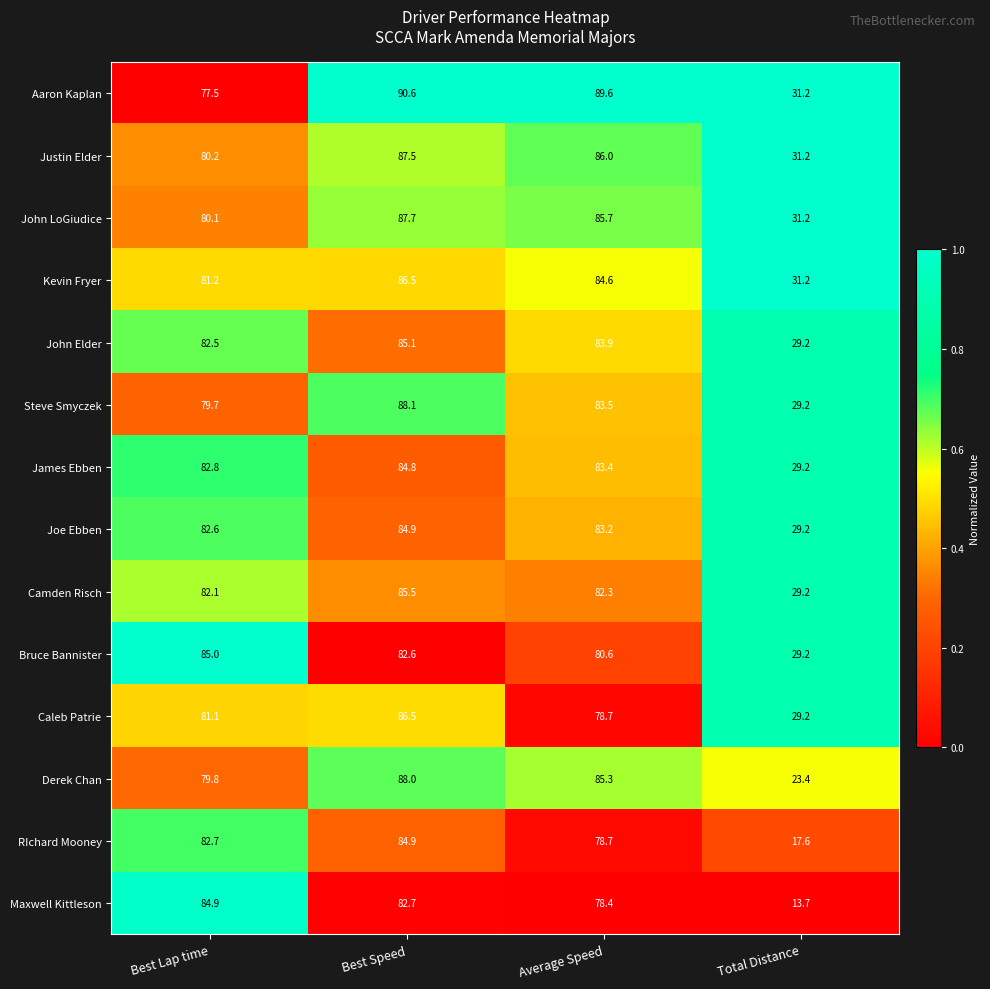

At Best Lap time, list the series in order from largest to smallest.

Bruce Bannister, Maxwell Kittleson, James Ebben, RIchard Mooney, Joe Ebben, John Elder, Camden Risch, Kevin Fryer, Caleb Patrie, Justin Elder, John LoGiudice, Derek Chan, Steve Smyczek, Aaron Kaplan